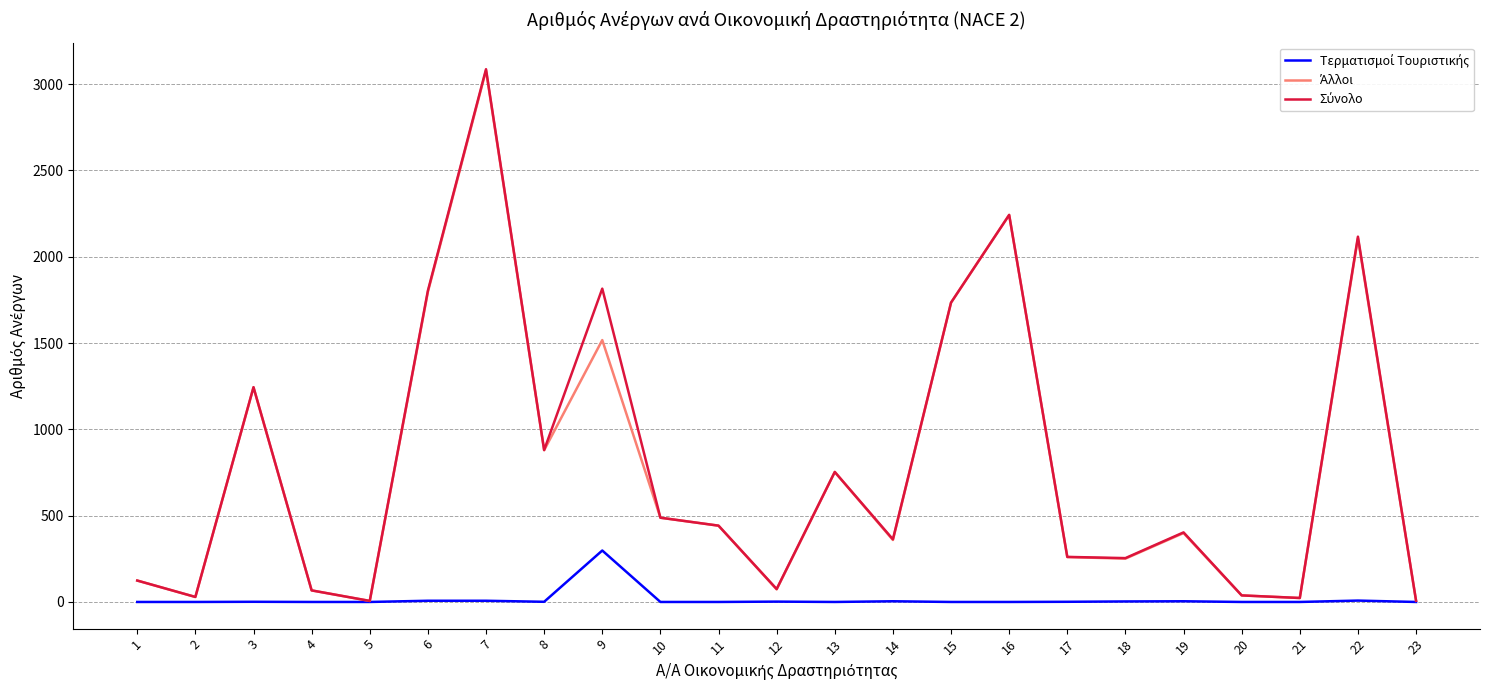

How many lines are shown in the chart?

3